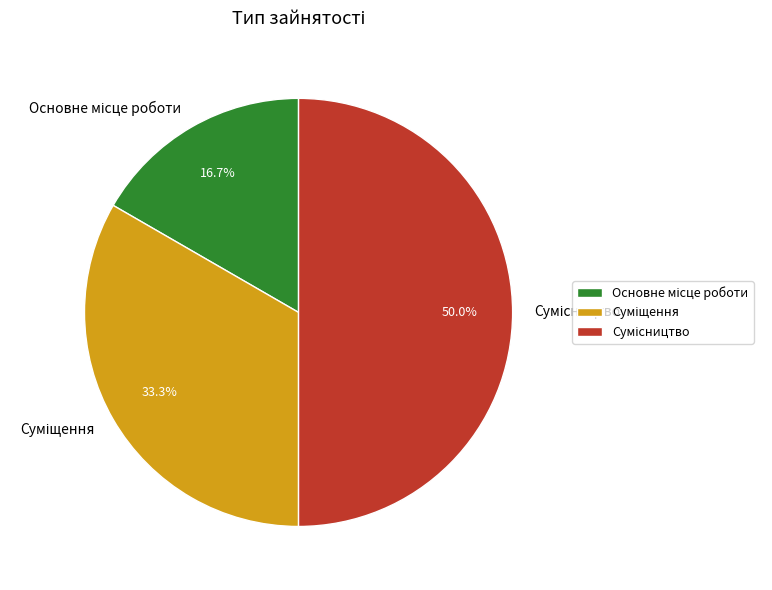

Is Суміщення the majority of the pie?

No